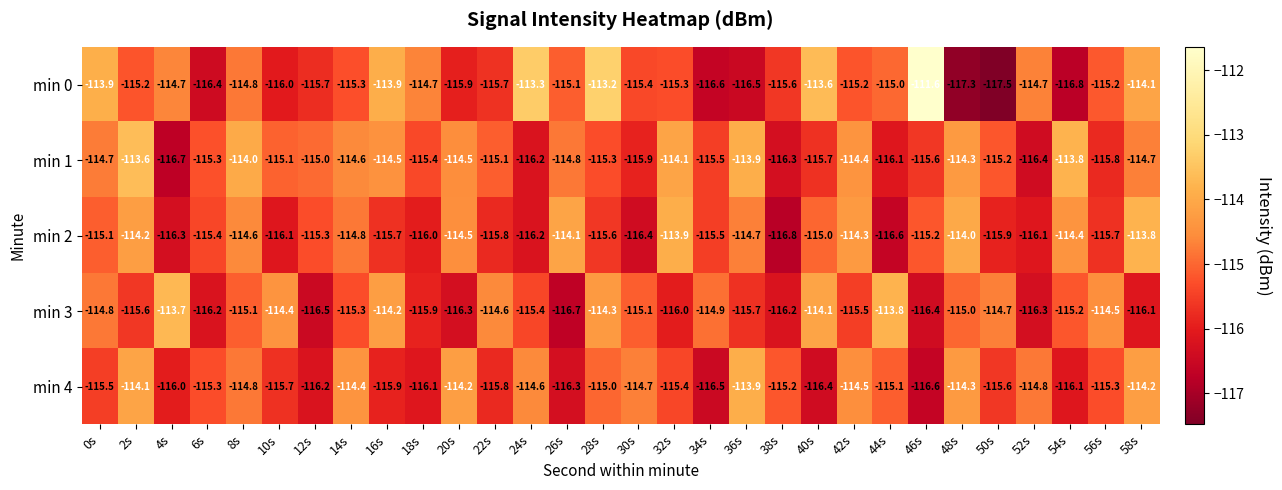

True or false: min 0 has a value of -115.2 at 56s.

True